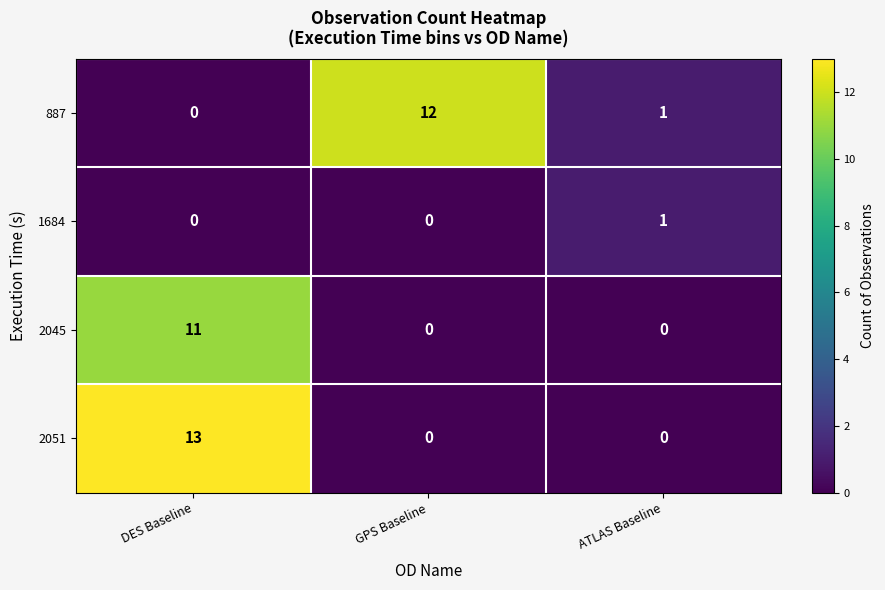

At which category is the sum across all series the highest?

DES Baseline